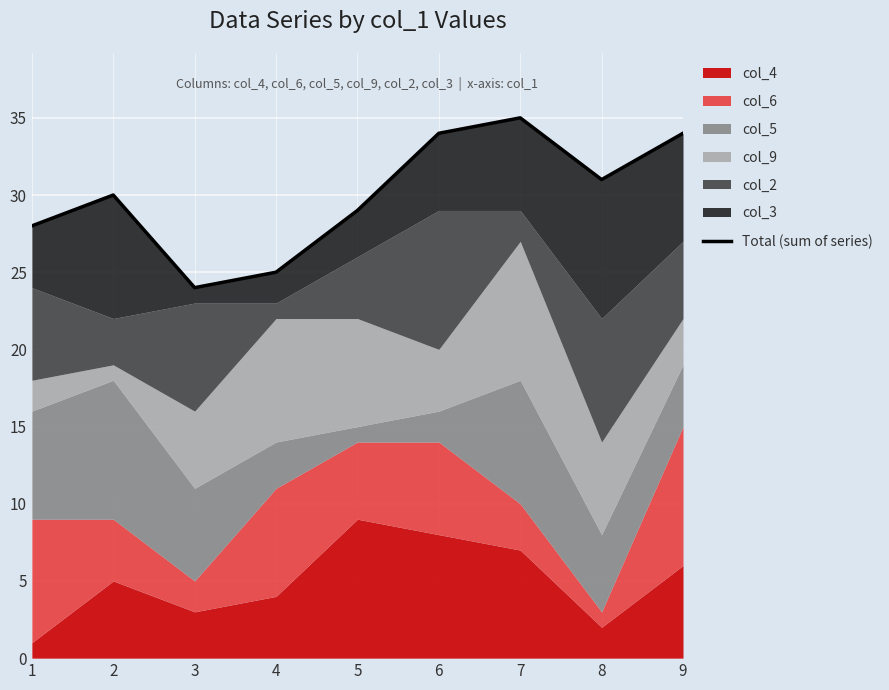

Reading left to right, list all the values displayed in this chart.

1=28	2=30	3=24	4=25	5=29	6=34	7=35	8=31	9=34